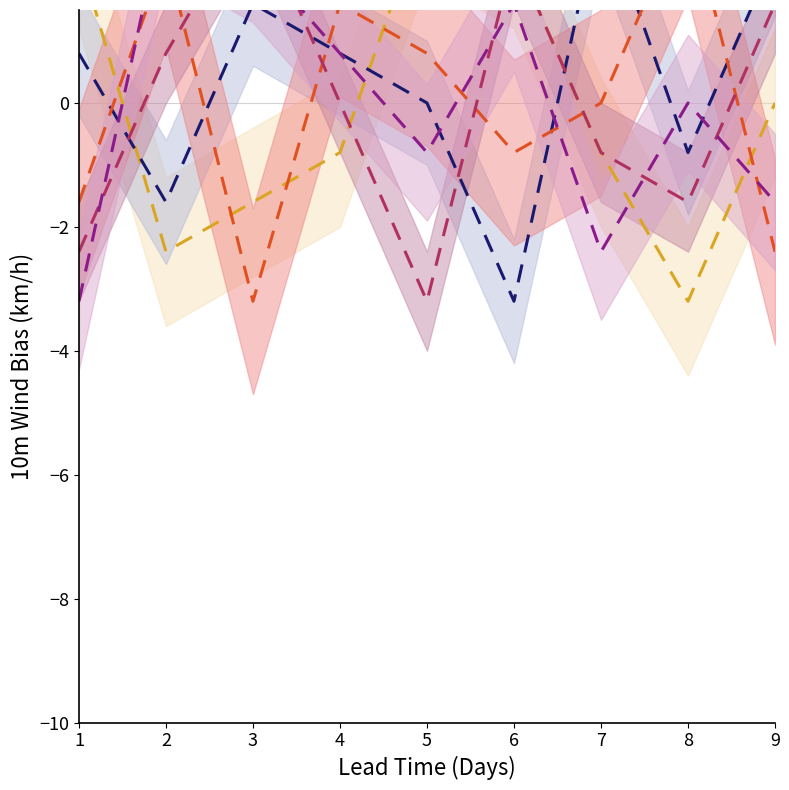

The value of col_3 at 8 is -3.2. True or false?

True